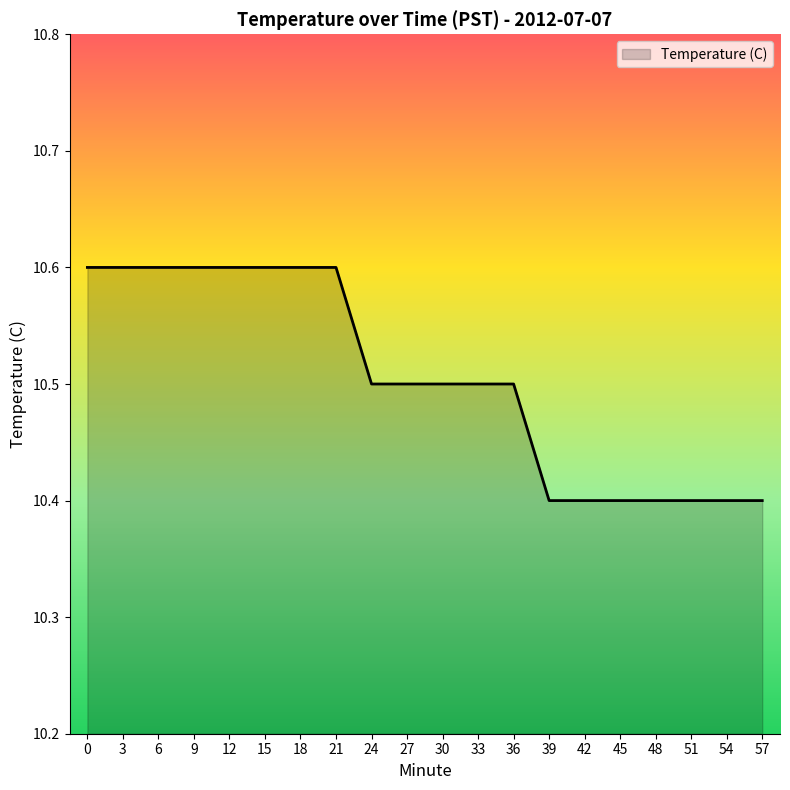

Count the number of data series in this chart.

1